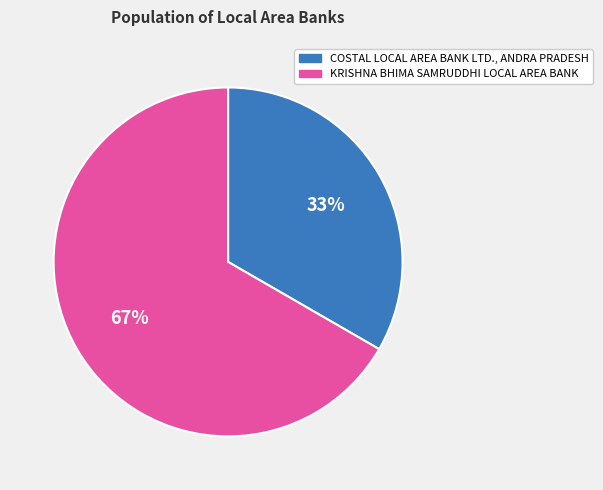

To the nearest percent, what portion does COSTAL LOCAL AREA BANK LTD., ANDRA PRADESH represent?

33%